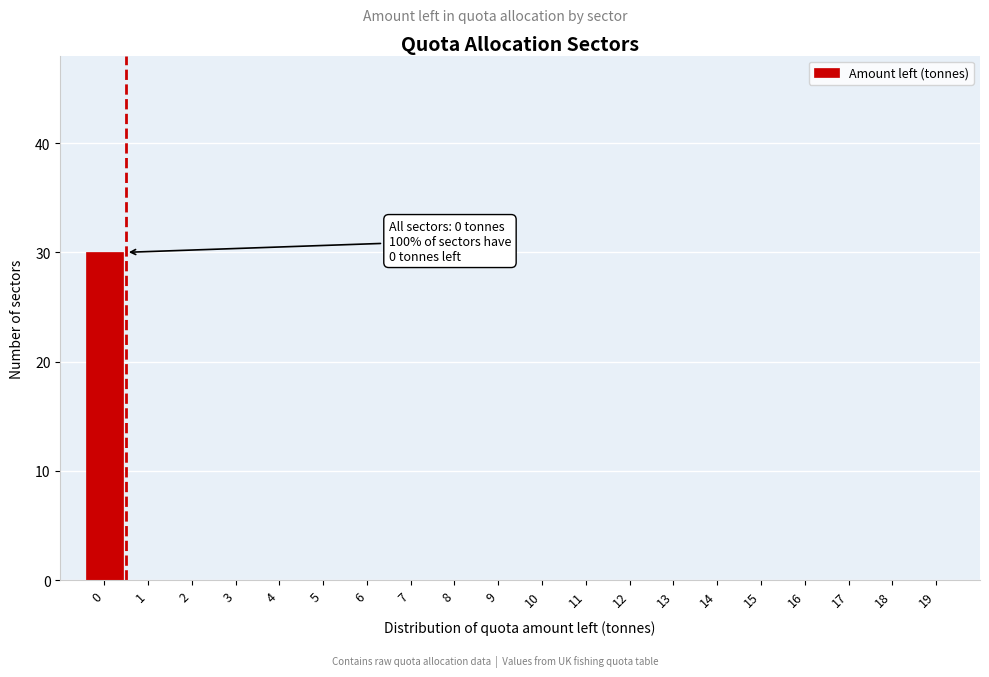

Reading left to right, transcribe all the data shown in this chart.

0=30	1=0	2=0	3=0	4=0	5=0	6=0	7=0	8=0	9=0	10=0	11=0	12=0	13=0	14=0	15=0	16=0	17=0	18=0	19=0